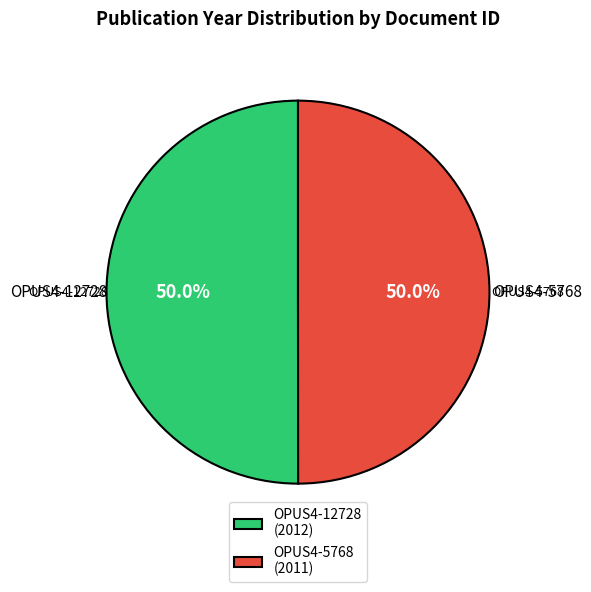

What percentage do OPUS4-12728 (2012) and OPUS4-5768 (2011) together represent?

100.0%